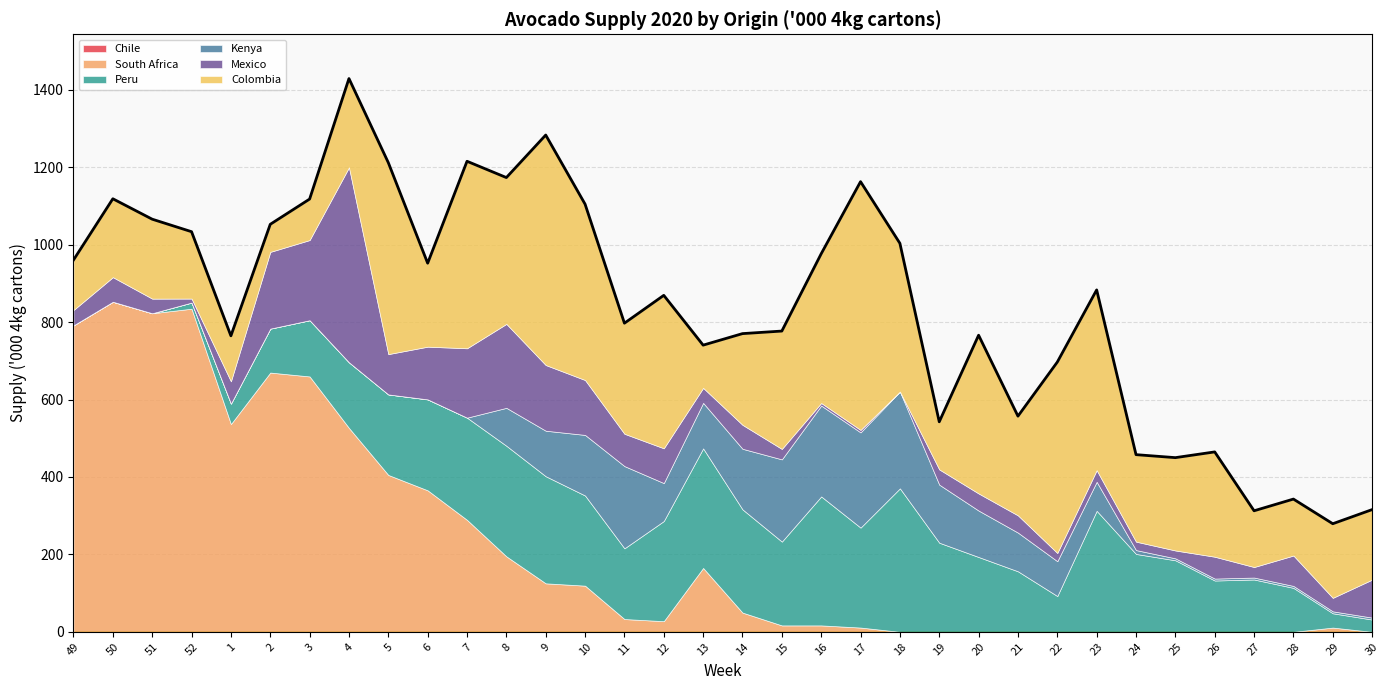

Which series has the largest total across all categories?

Colombia